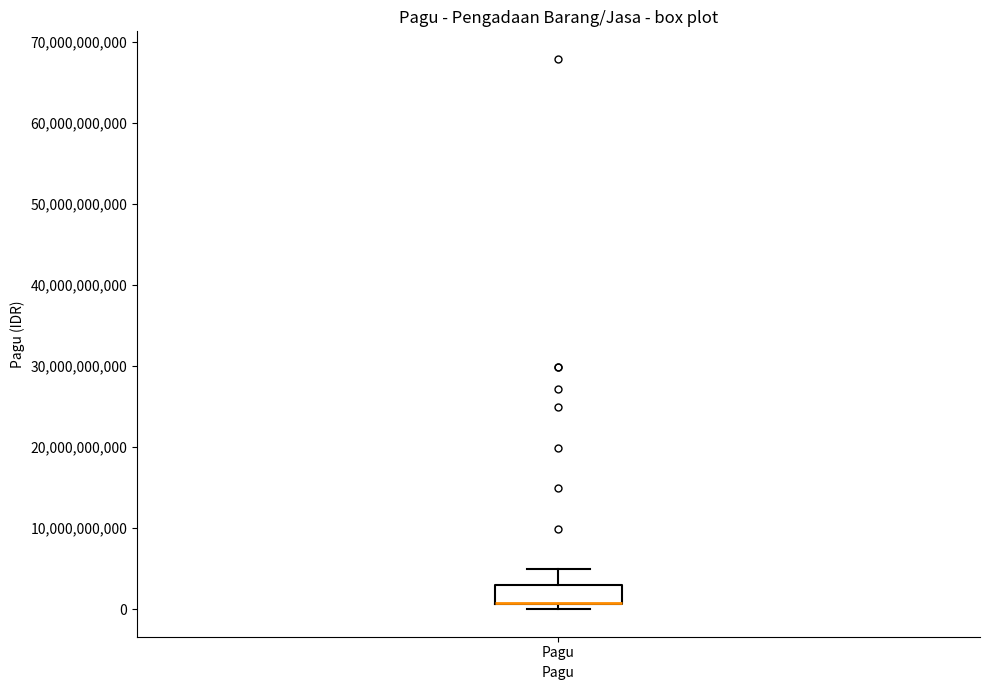

Where does the upper whisker of the box for Pagu end on the y-axis? The values are not printed on the chart, so give them approximately, as read against the axis.

5000000000